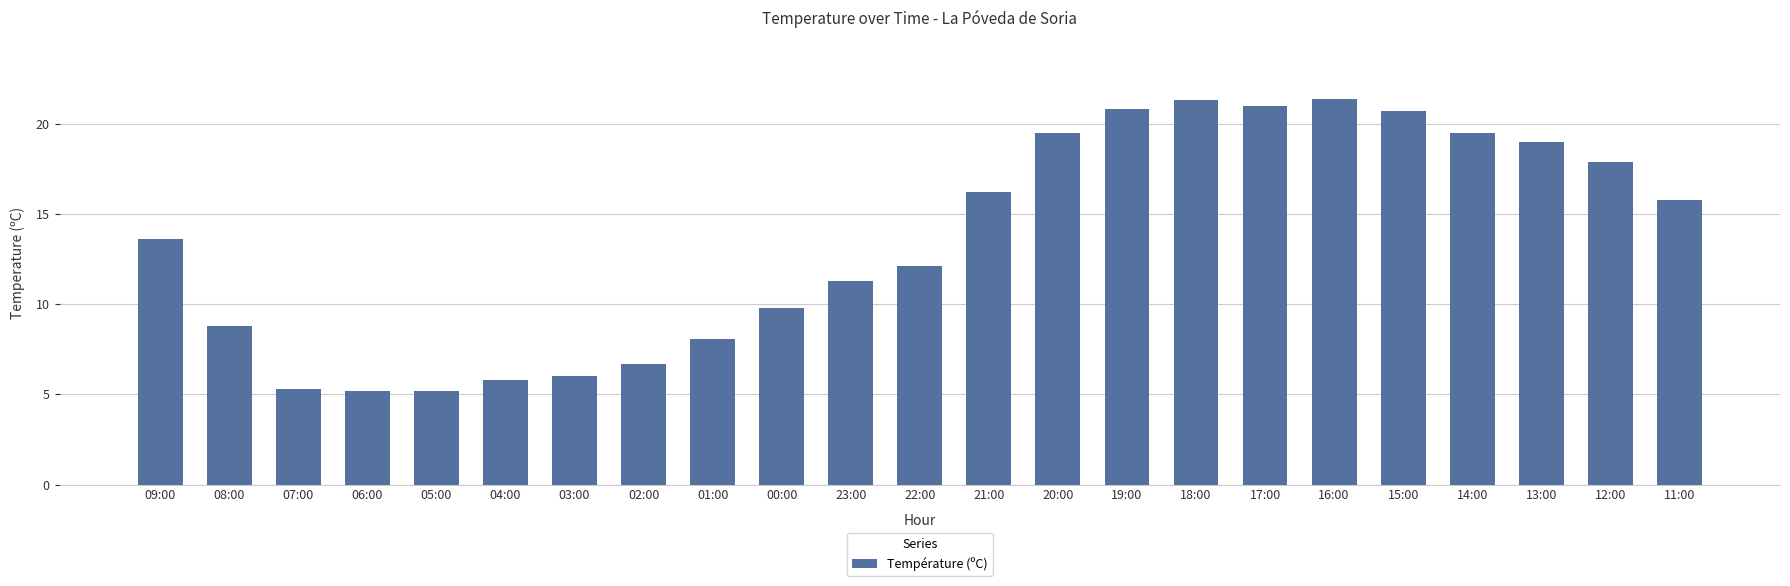

Reading left to right, extract all data points from this chart.

09:00=13.6	08:00=8.8	07:00=5.3	06:00=5.2	05:00=5.2	04:00=5.8	03:00=6.0	02:00=6.7	01:00=8.1	00:00=9.8	23:00=11.3	22:00=12.1	21:00=16.2	20:00=19.5	19:00=20.8	18:00=21.3	17:00=21.0	16:00=21.4	15:00=20.7	14:00=19.5	13:00=19.0	12:00=17.9	11:00=15.8